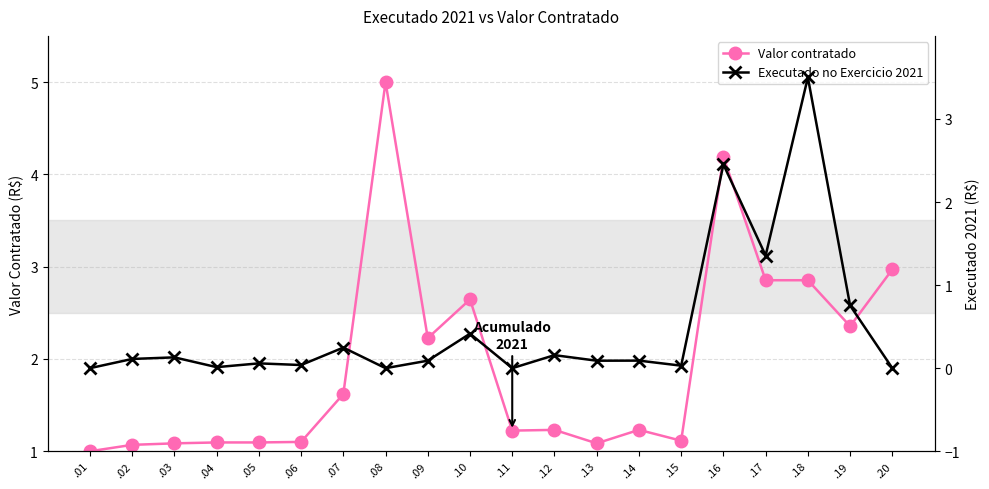

The Valor contratado series shows 1.3 at .16. True or false?

False